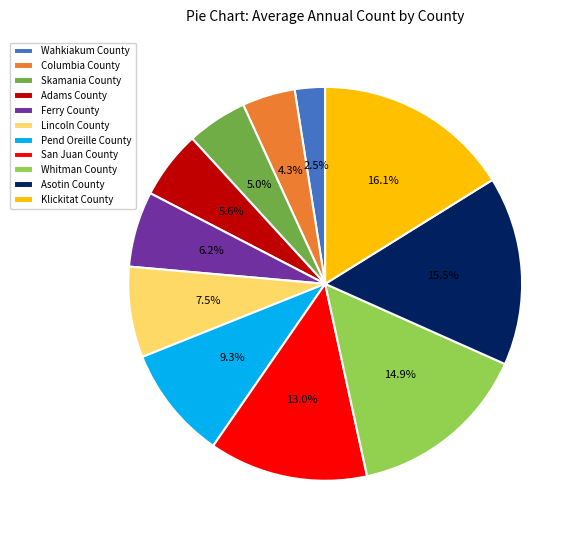

Combined, what portion of the pie is Adams County and San Juan County?

18.6%